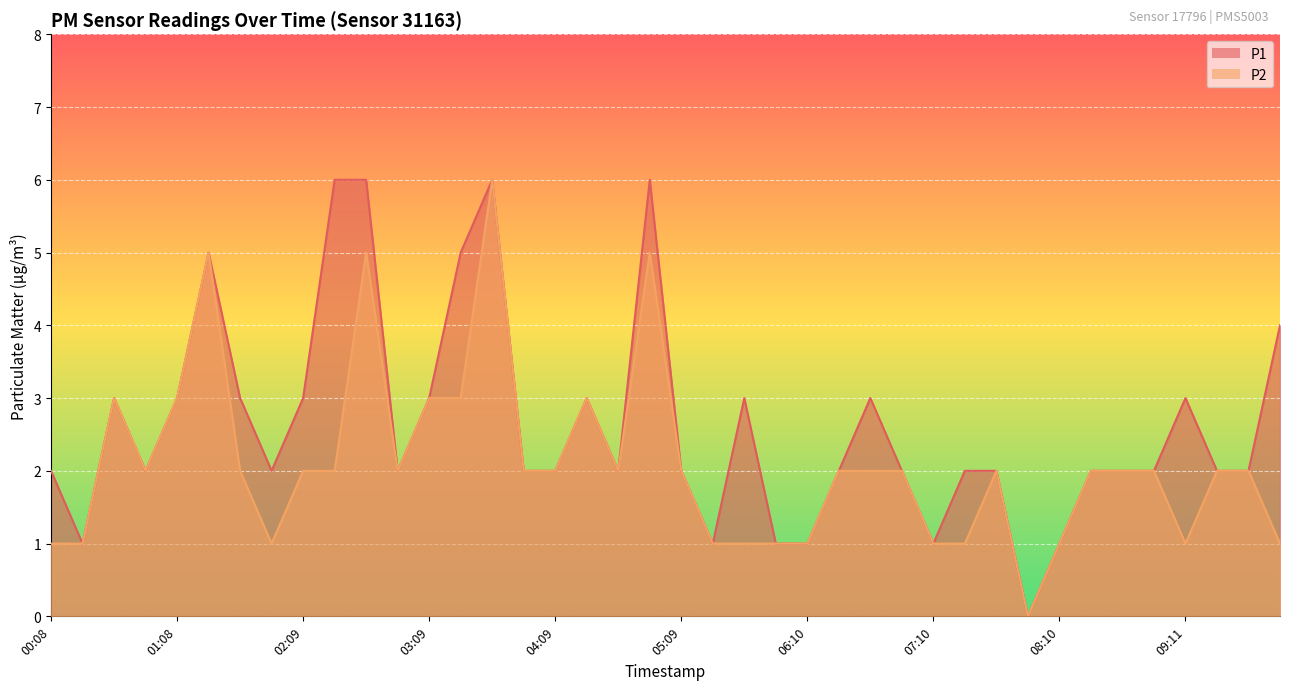

What is the sum of the P1 values at 00:08 and 00:38?

5